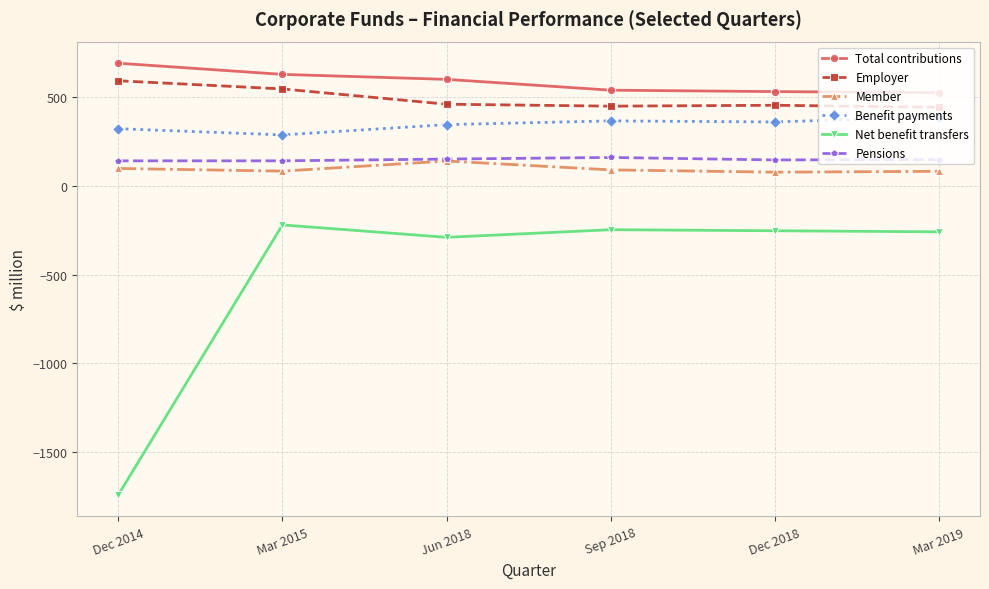

How many data points does each series have?

6